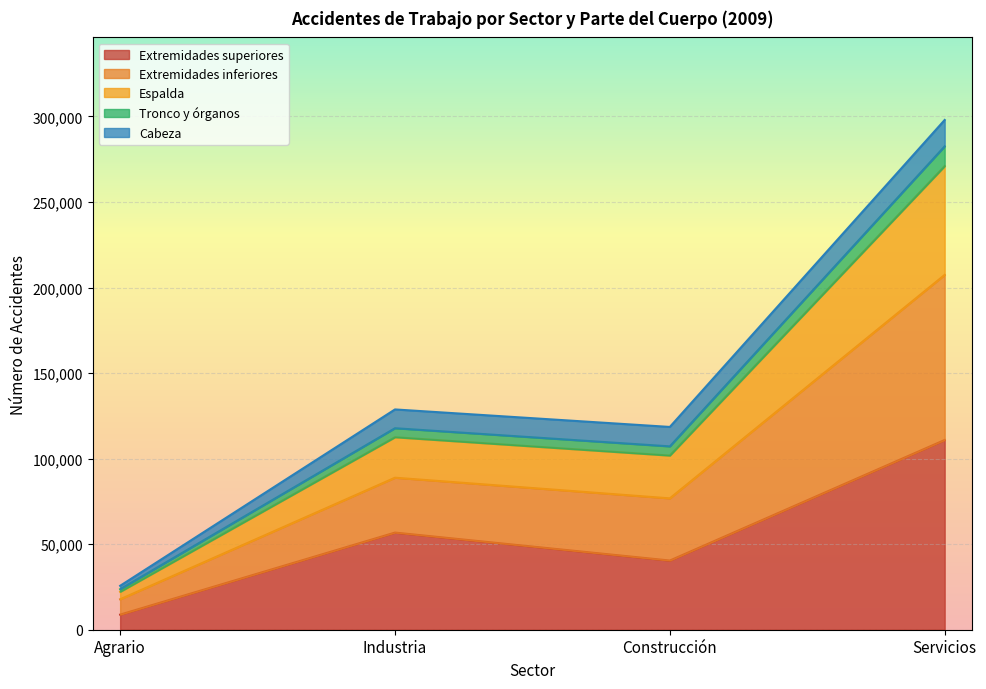

What are all the series names shown in the legend?

Extremidades superiores, Extremidades inferiores, Espalda, Tronco y órganos, Cabeza